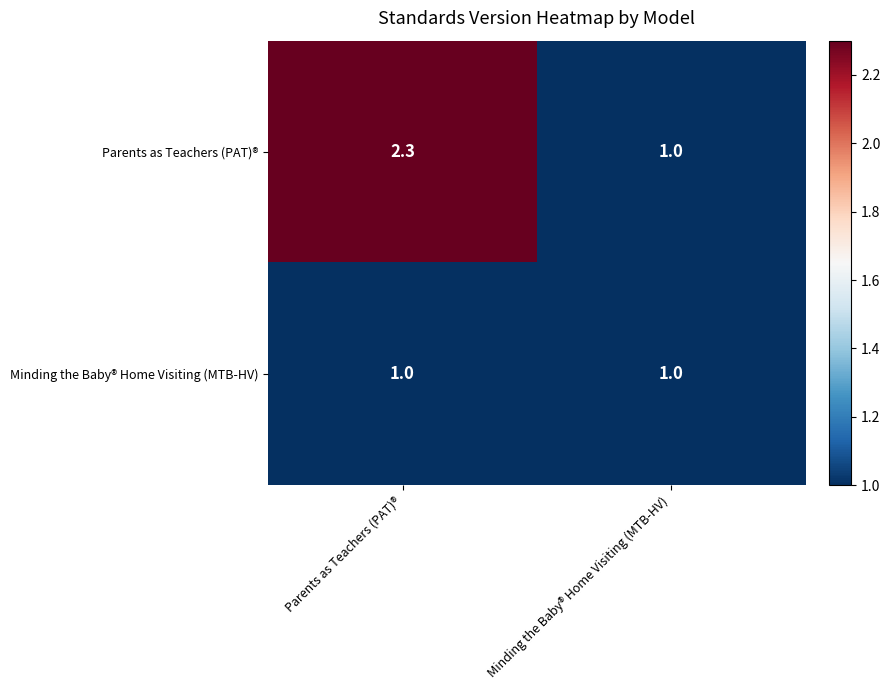

Rank the series by their average value, from highest to lowest.

Parents as Teachers (PAT)®, Minding the Baby® Home Visiting (MTB-HV)